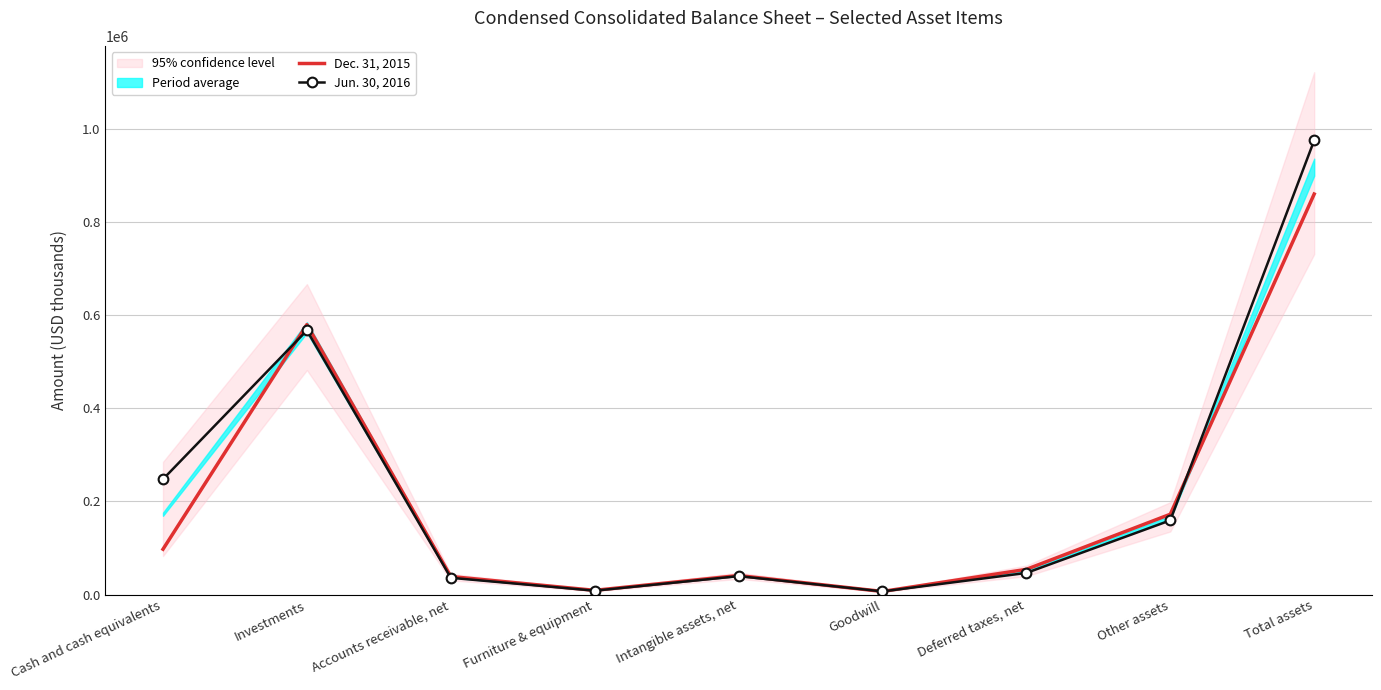

What position from the right is Goodwill?

4